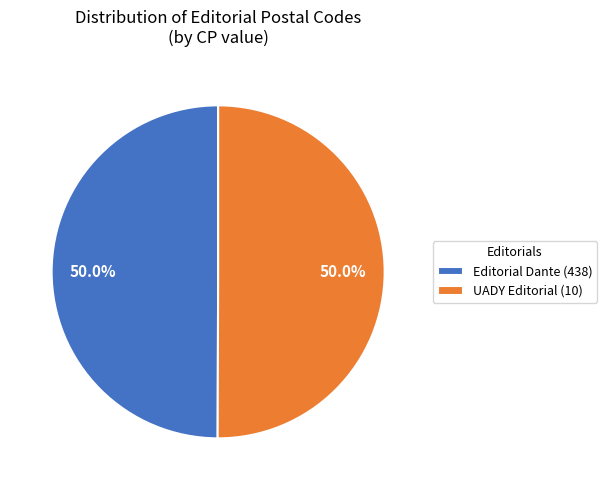

What is the ratio of the value at Editorial Dante (438) to the value at UADY Editorial (10)?

1.0